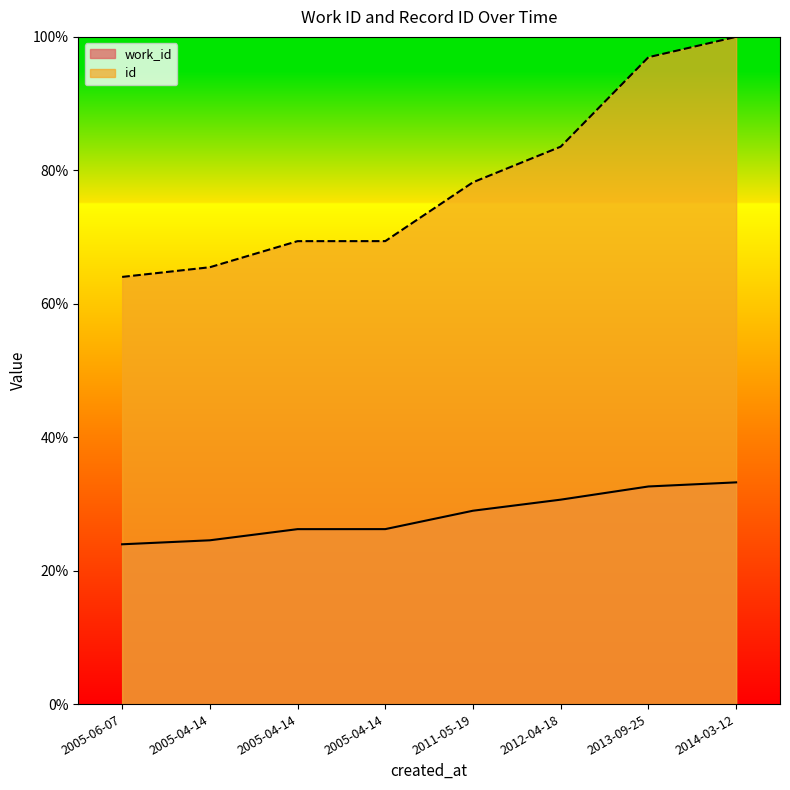

What is the maximum value for id?

100.0